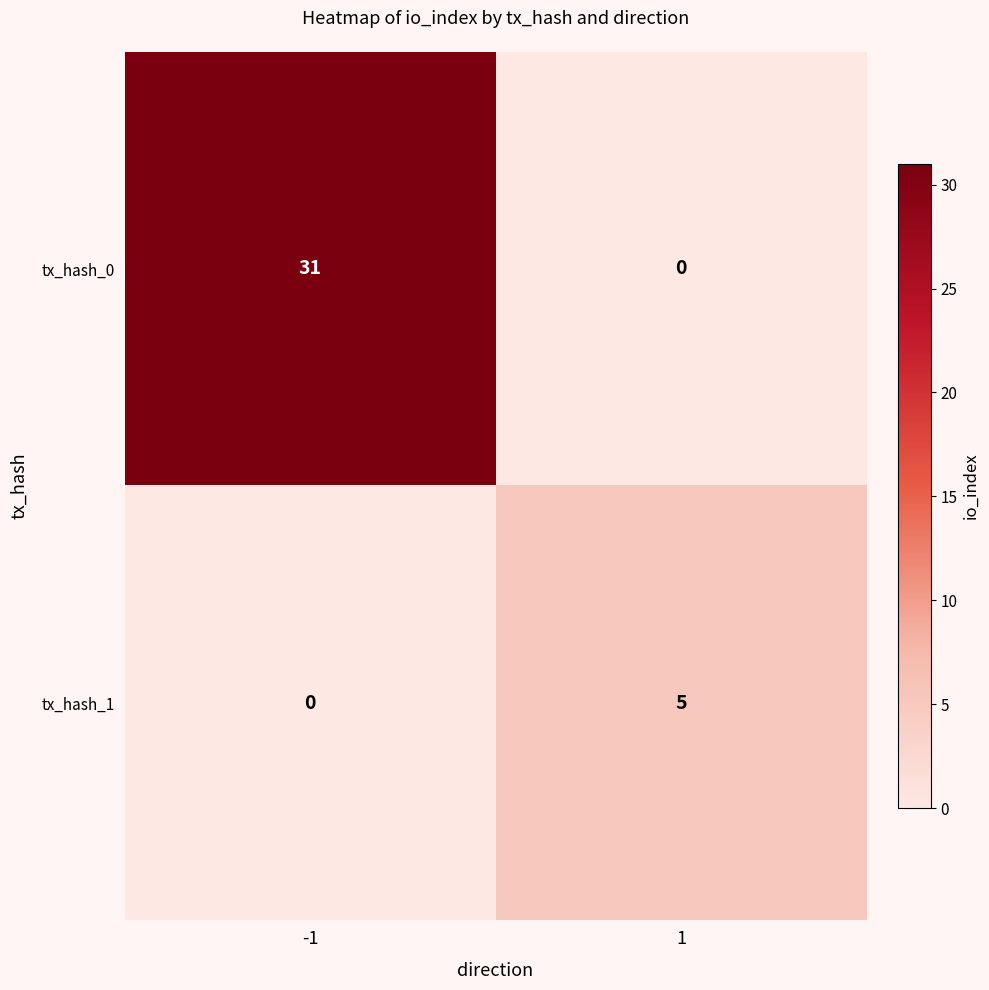

What is the sum of the tx_hash_1 values at -1 and 1?

5